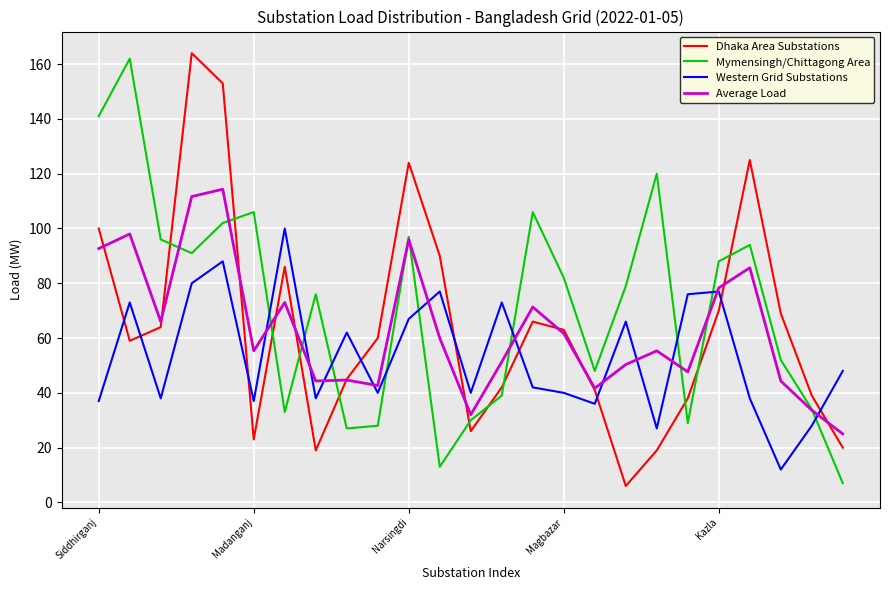

What is the greatest value displayed?

164.0